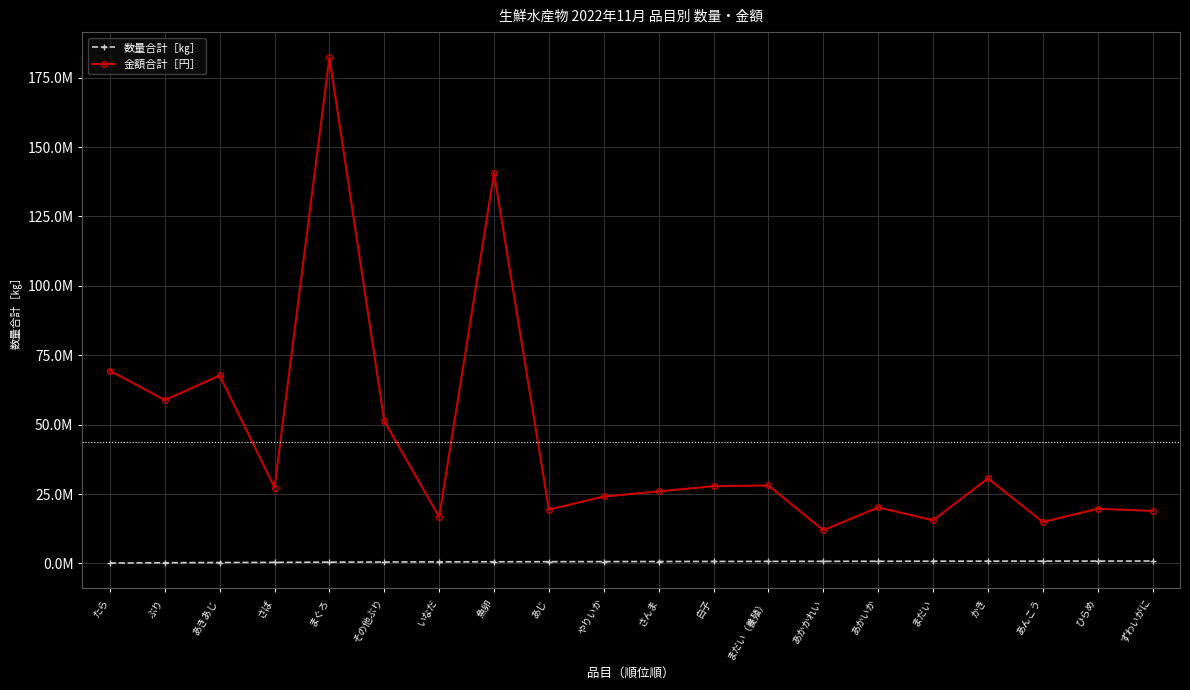

What are all the series names shown in the legend?

数量合計［㎏］, 金額合計［円］